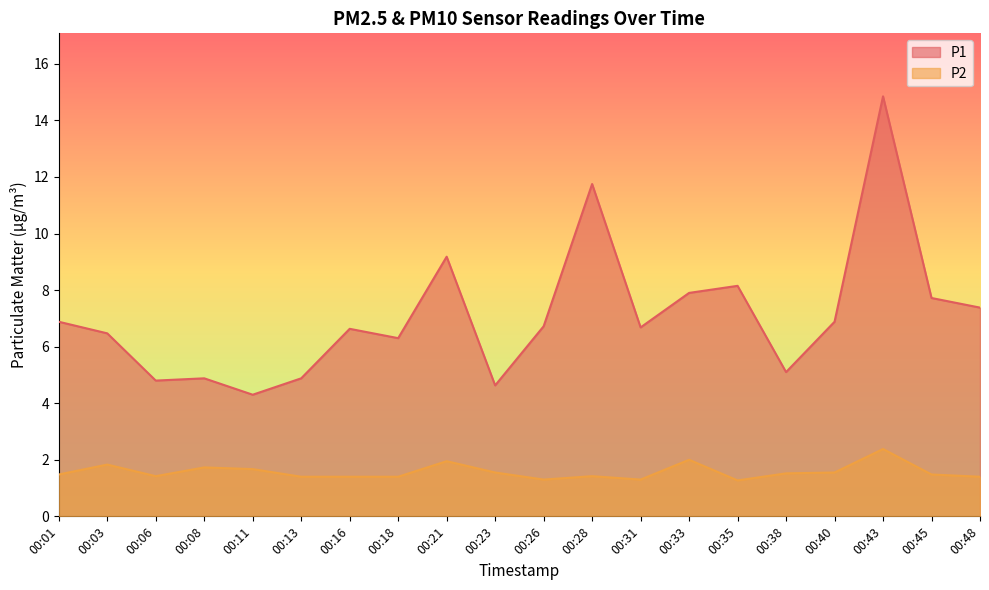

Which category has the lowest value in the P1 series?

00:11